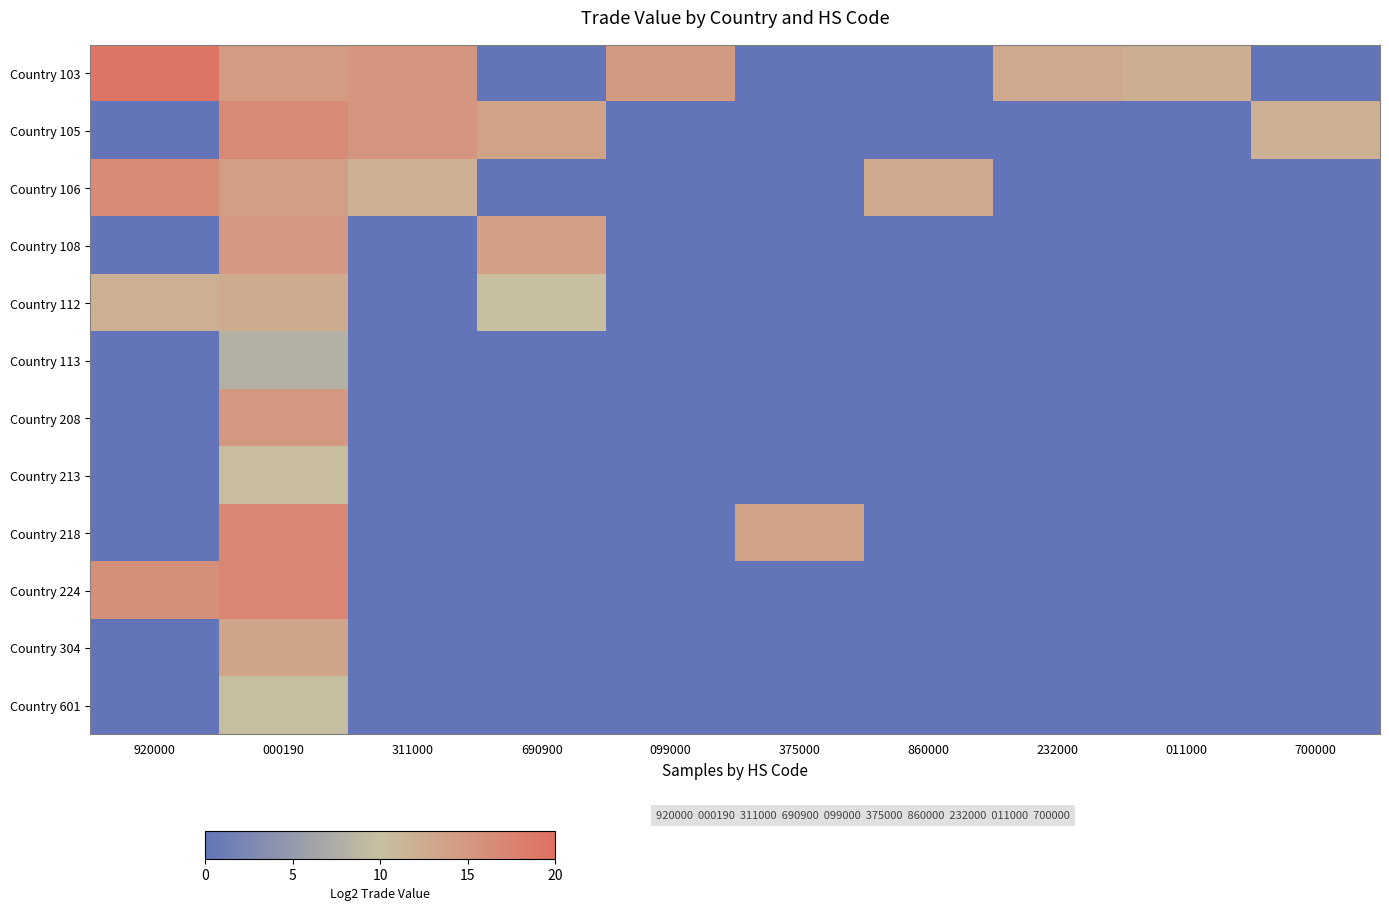

Reading left to right, what are all the values shown in this chart?

Country 103: 920000=19.2	000190=14.5	311000=15.3	690900=0.0	099000=14.7	375000=0.0	860000=0.0	232000=12.7	011000=12.1	700000=0.0
Country 105: 920000=0.0	000190=16.6	311000=15.3	690900=13.6	099000=0.0	375000=0.0	860000=0.0	232000=0.0	011000=0.0	700000=12.0
Country 106: 920000=16.7	000190=14.1	311000=11.8	690900=0.0	099000=0.0	375000=0.0	860000=12.8	232000=0.0	011000=0.0	700000=0.0
Country 108: 920000=0.0	000190=15.0	311000=0.0	690900=14.0	099000=0.0	375000=0.0	860000=0.0	232000=0.0	011000=0.0	700000=0.0
Country 112: 920000=12.0	000190=12.6	311000=0.0	690900=10.0	099000=0.0	375000=0.0	860000=0.0	232000=0.0	011000=0.0	700000=0.0
Country 113: 920000=0.0	000190=8.0	311000=0.0	690900=0.0	099000=0.0	375000=0.0	860000=0.0	232000=0.0	011000=0.0	700000=0.0
Country 208: 920000=0.0	000190=14.9	311000=0.0	690900=0.0	099000=0.0	375000=0.0	860000=0.0	232000=0.0	011000=0.0	700000=0.0
Country 213: 920000=0.0	000190=10.3	311000=0.0	690900=0.0	099000=0.0	375000=0.0	860000=0.0	232000=0.0	011000=0.0	700000=0.0
Country 218: 920000=0.0	000190=16.9	311000=0.0	690900=0.0	099000=0.0	375000=13.5	860000=0.0	232000=0.0	011000=0.0	700000=0.0
Country 224: 920000=16.0	000190=17.1	311000=0.0	690900=0.0	099000=0.0	375000=0.0	860000=0.0	232000=0.0	011000=0.0	700000=0.0
Country 304: 920000=0.0	000190=13.5	311000=0.0	690900=0.0	099000=0.0	375000=0.0	860000=0.0	232000=0.0	011000=0.0	700000=0.0
Country 601: 920000=0.0	000190=9.8	311000=0.0	690900=0.0	099000=0.0	375000=0.0	860000=0.0	232000=0.0	011000=0.0	700000=0.0